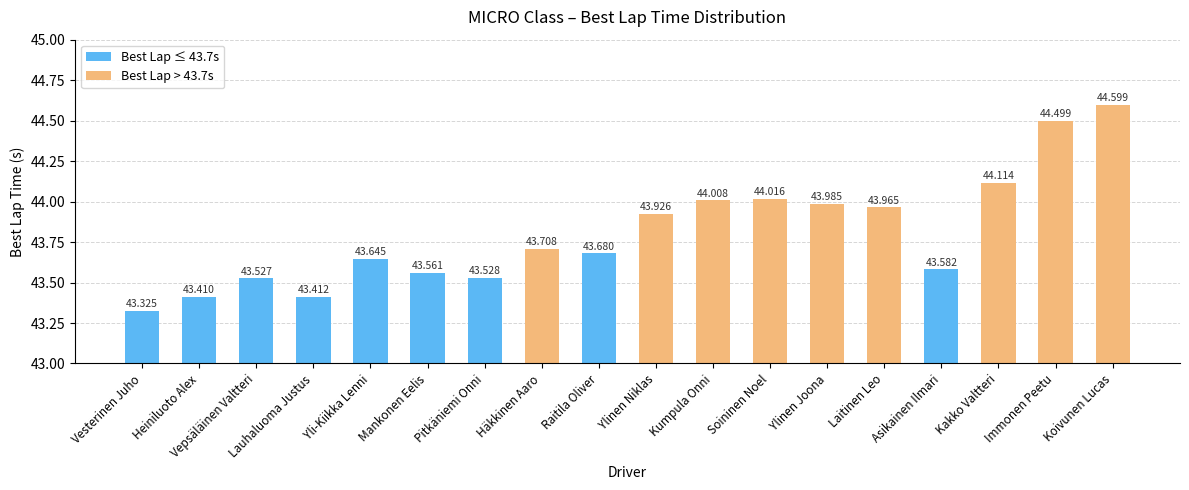

Reading left to right, what are all the values shown in this chart?

43.3	43.4	43.5	43.4	43.6	43.6	43.5	43.7	43.7	43.9	44.0	44.0	44.0	44.0	43.6	44.1	44.5	44.6